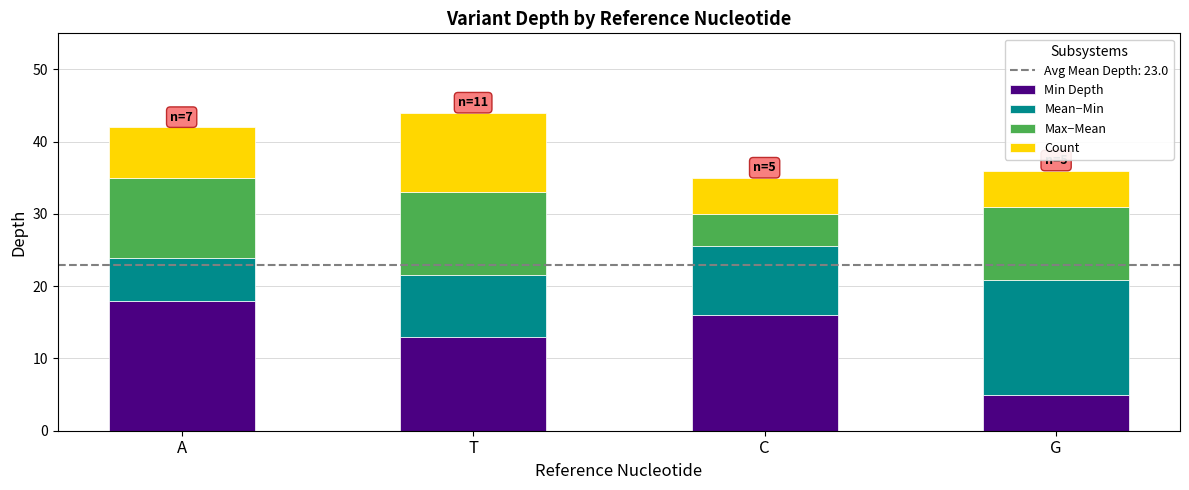

What is the average value of the Min Depth series?

13.0